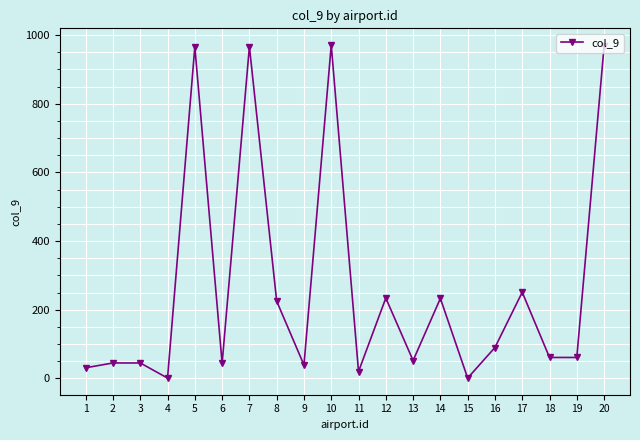

What is the maximum value shown in the chart?

971